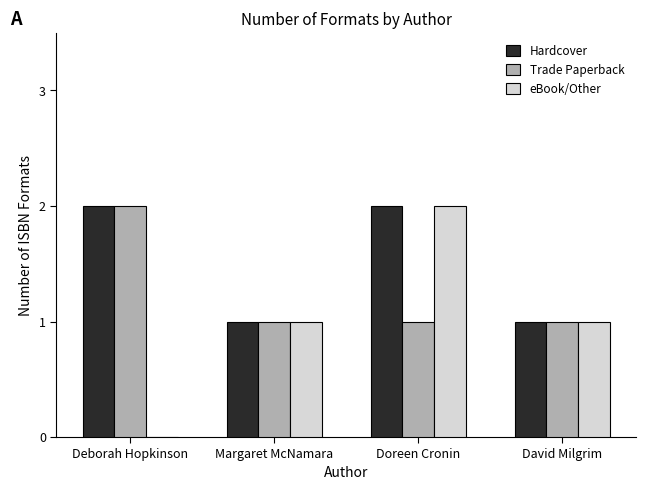

What is the total value across all series at Deborah Hopkinson?

4